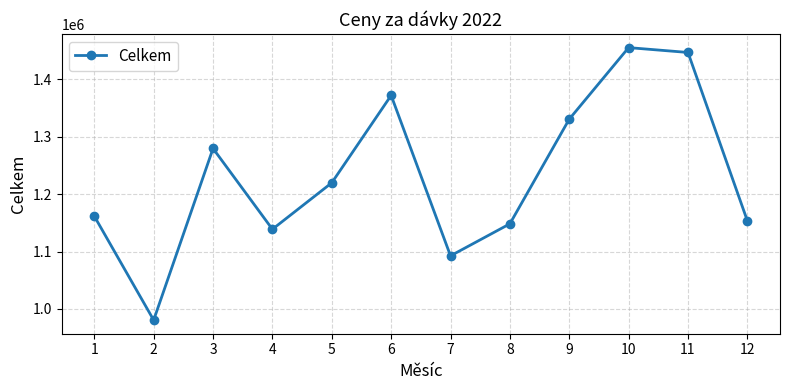

True or false: the data has more than 1 interior local peaks.

True